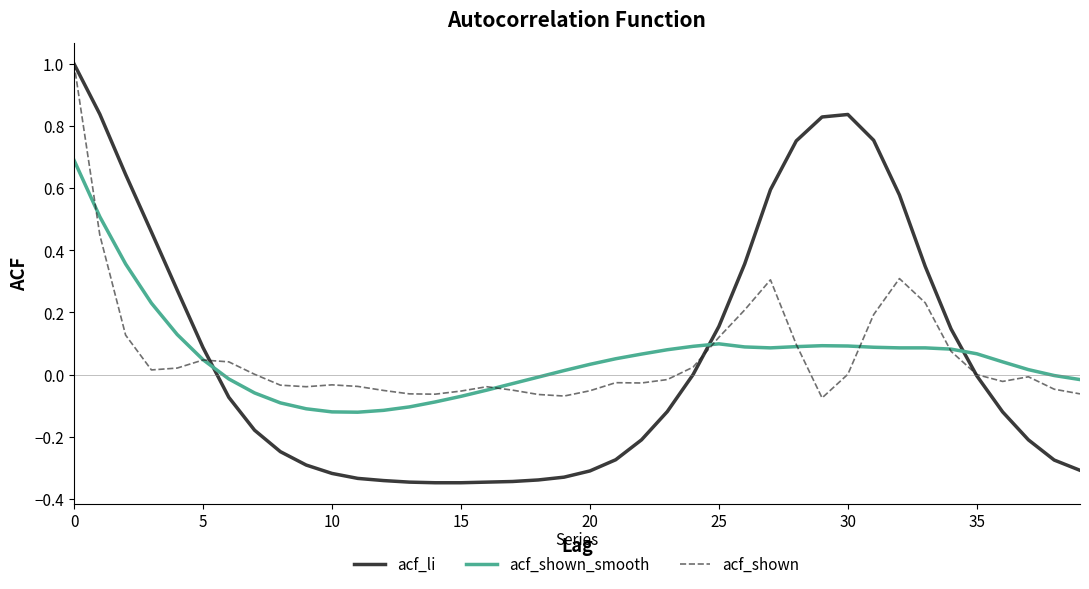

Which series has the widest spread of values?

acf_li